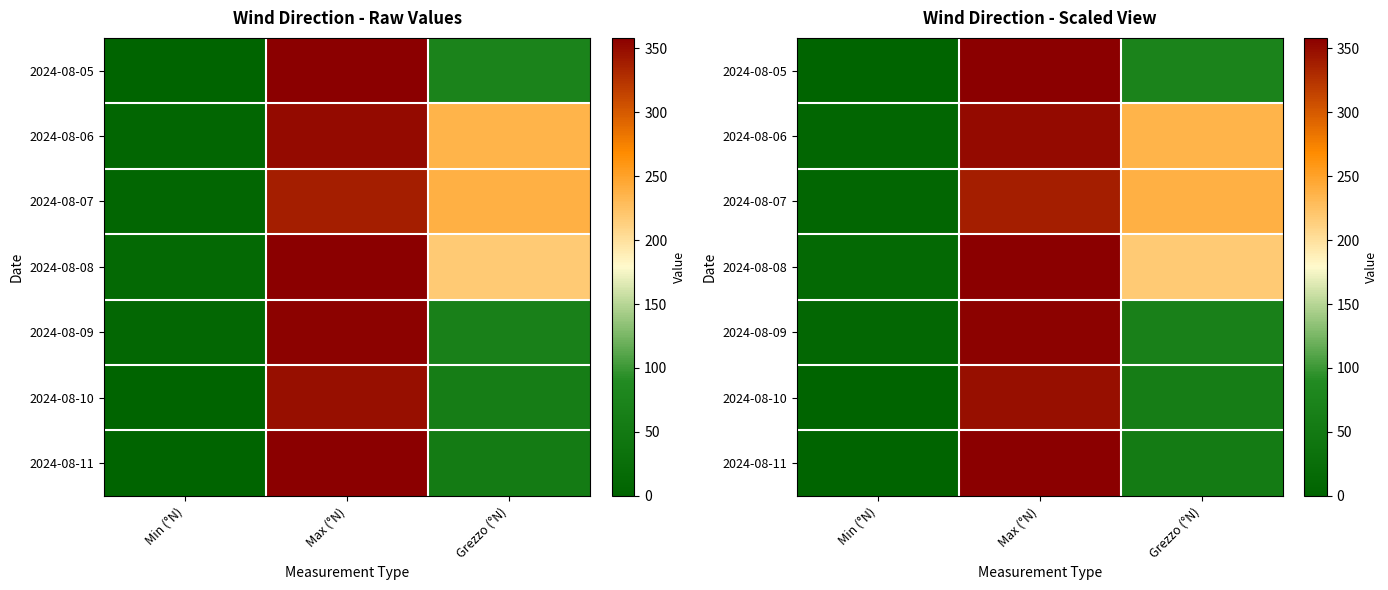

Between Min (°N) and Grezzo (°N), which is larger?

Grezzo (°N)